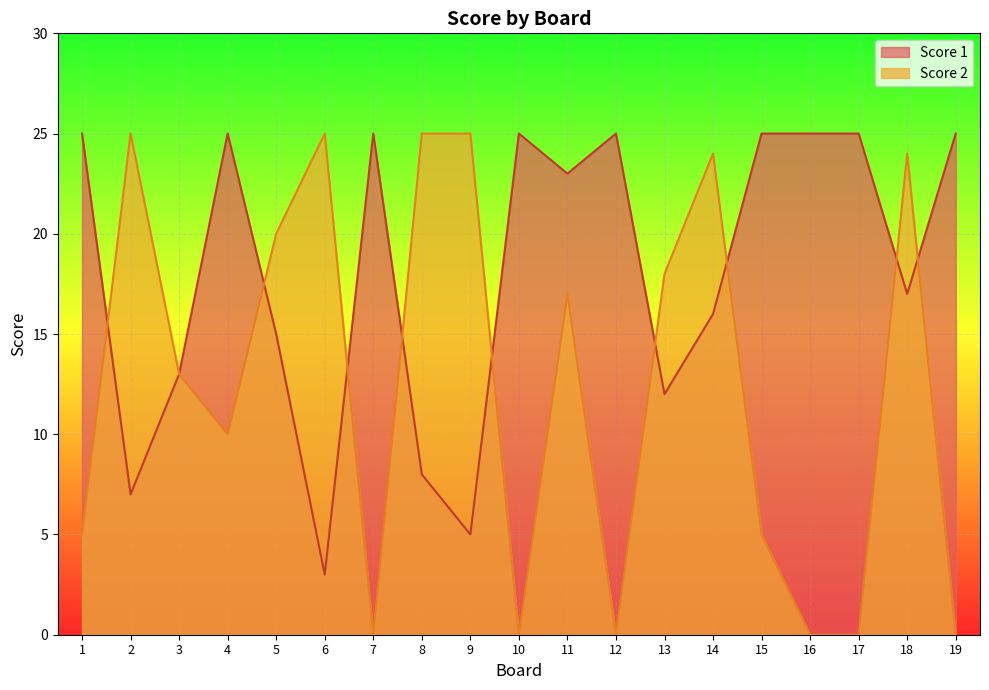

How many lines are shown in the chart?

2